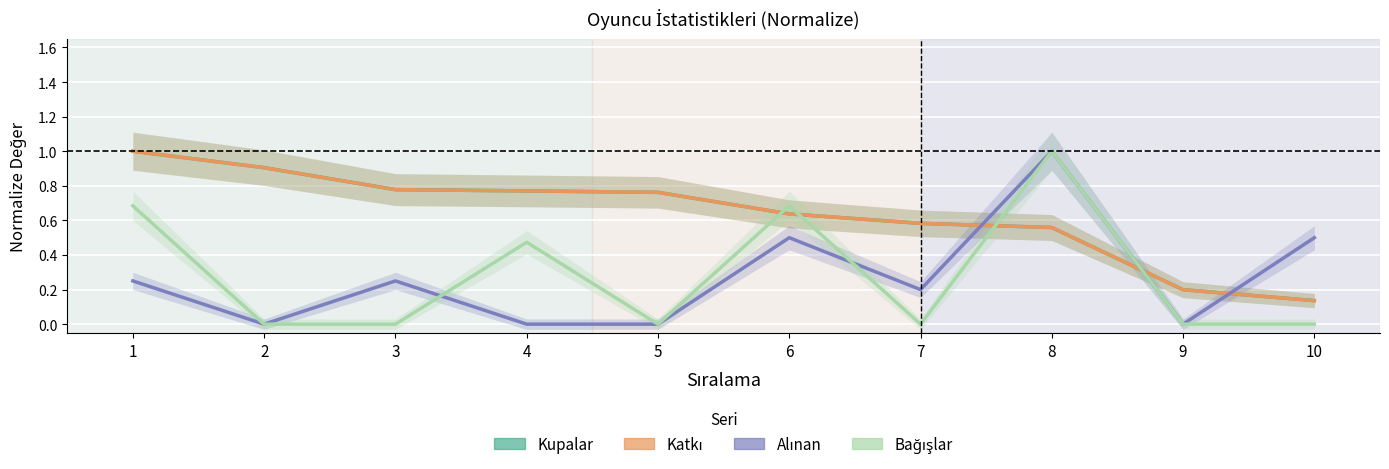

How many intersections are there between Katkı and Bağışlar?

4